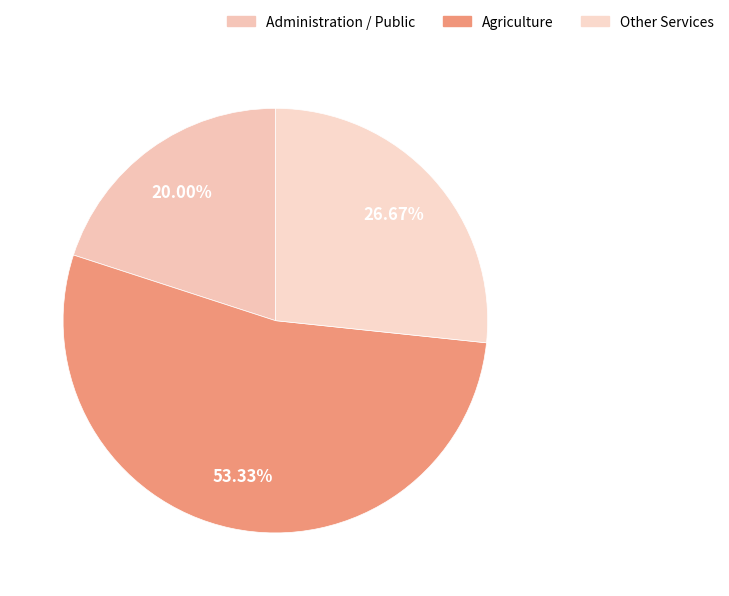

How many slices are in this pie chart?

3